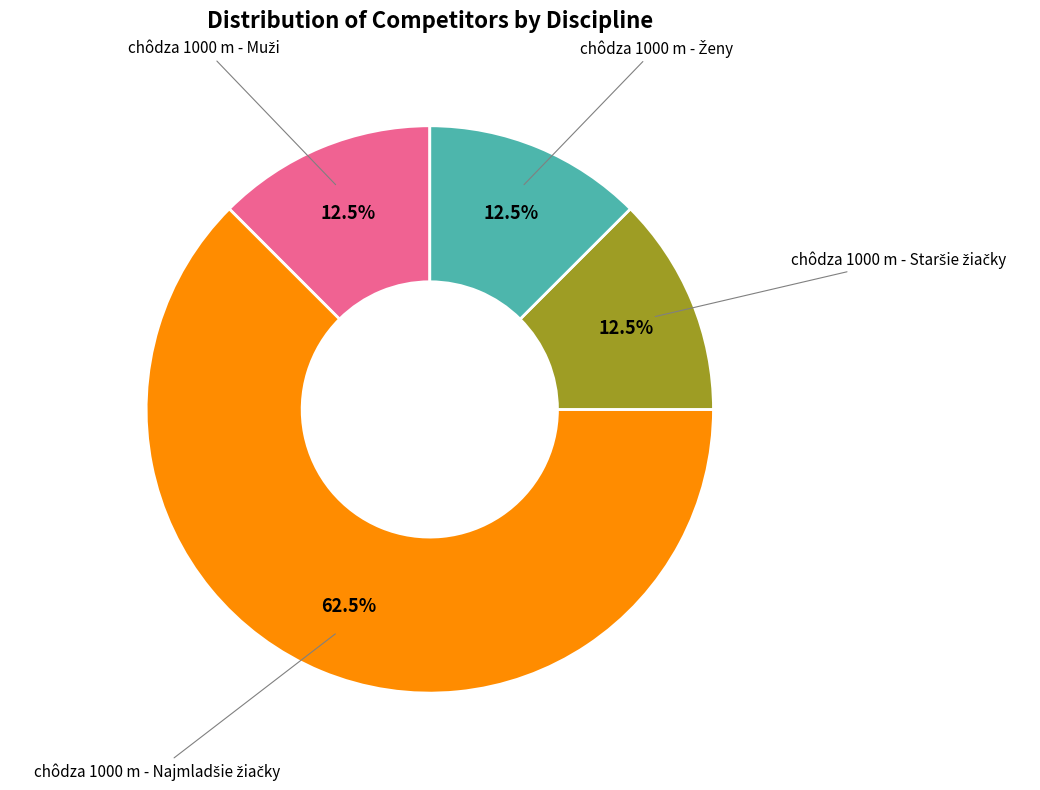

Is there a majority slice in this chart?

Yes